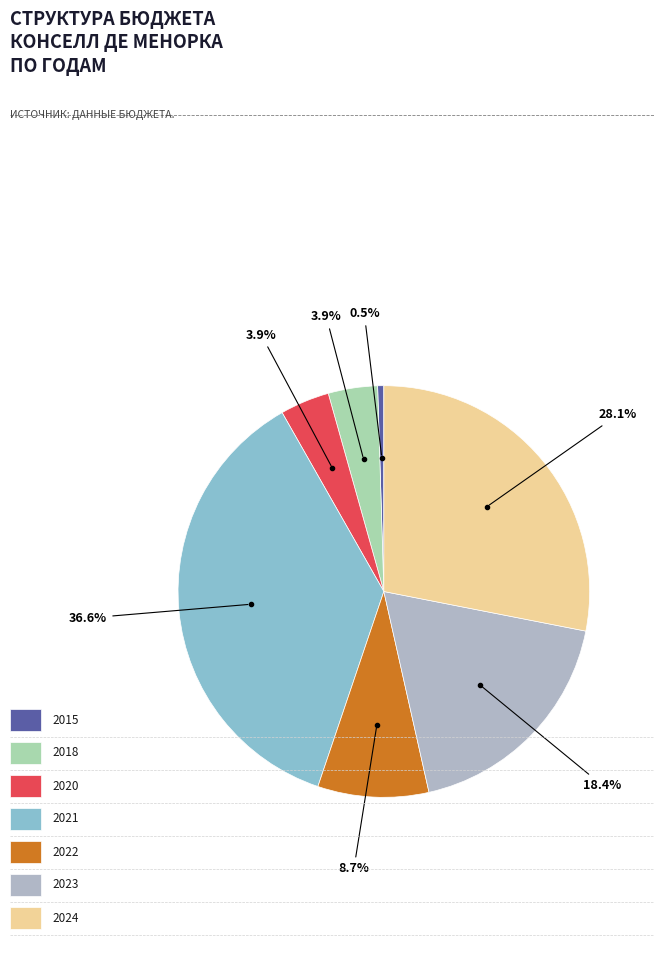

Does any single category account for the majority?

No